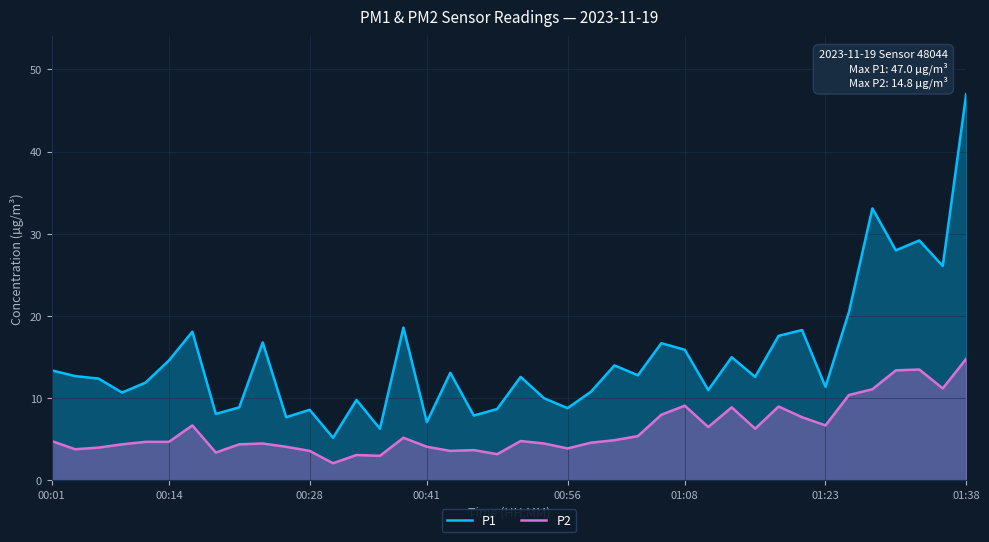

True or false: P2 has a value of 1.7 at 17.

False